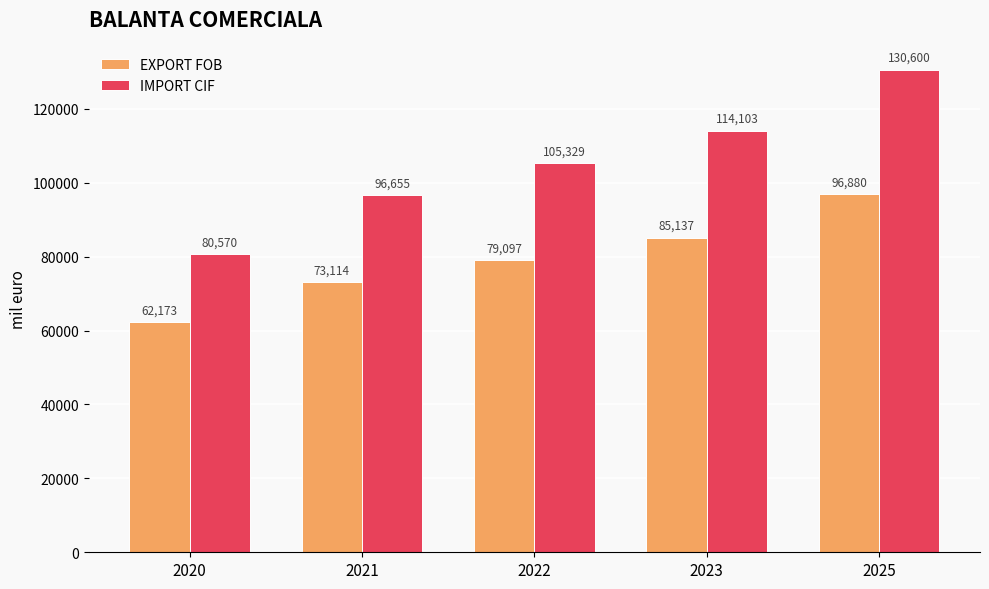

Read the IMPORT CIF value at 2025.

130600.0